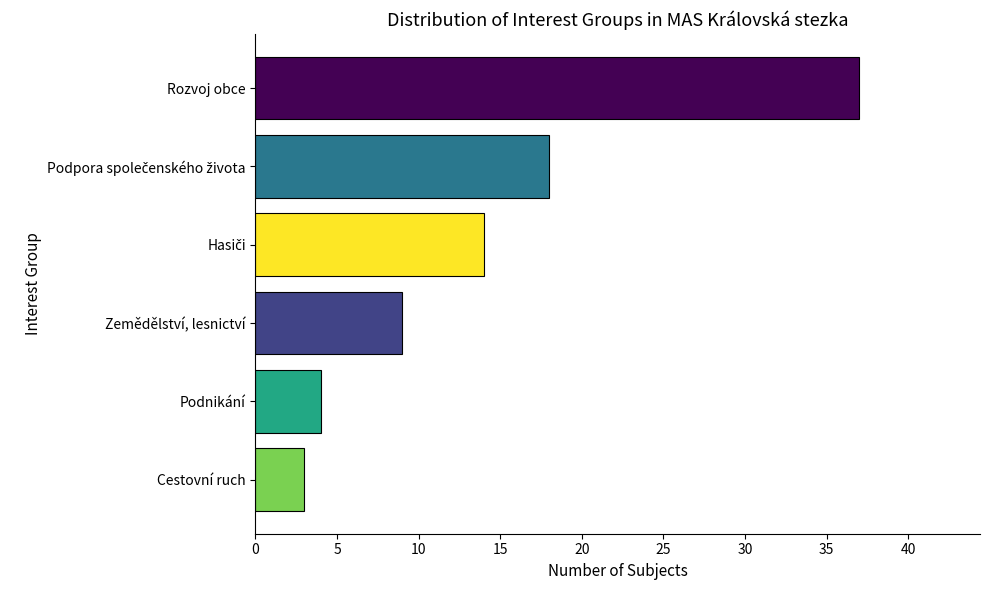

Reading bottom to top, list all the values displayed in this chart.

3	4	9	14	18	37